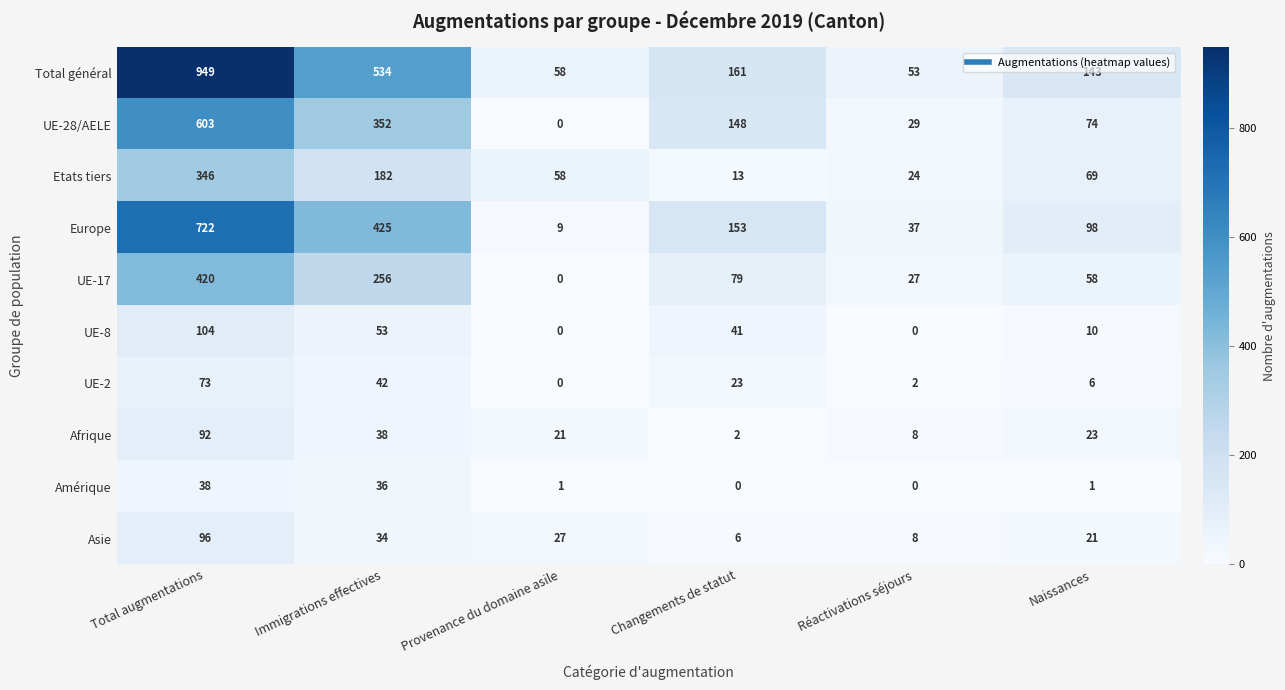

The Europe series shows 141 at Naissances. True or false?

False